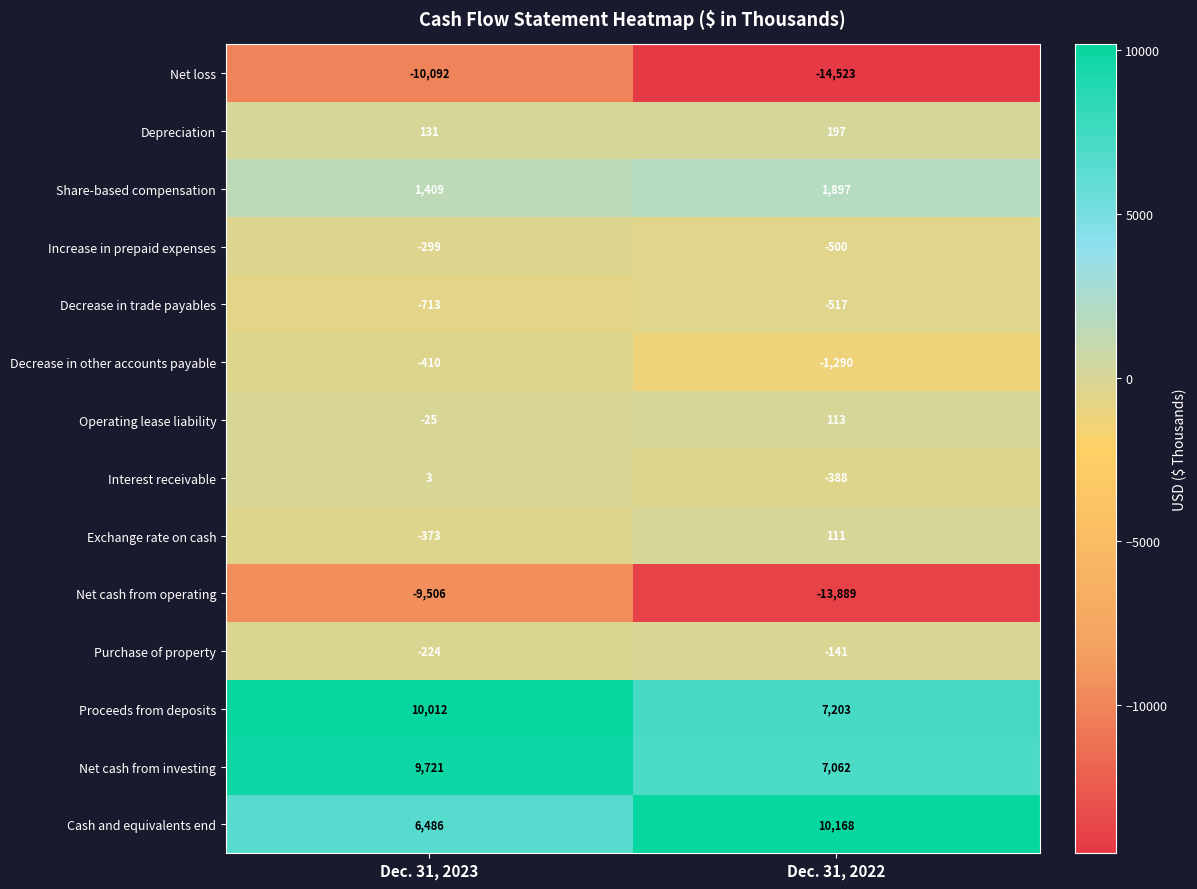

What is the approximate value of Increase in prepaid expenses at Dec. 31, 2023, to the nearest 50?

-300